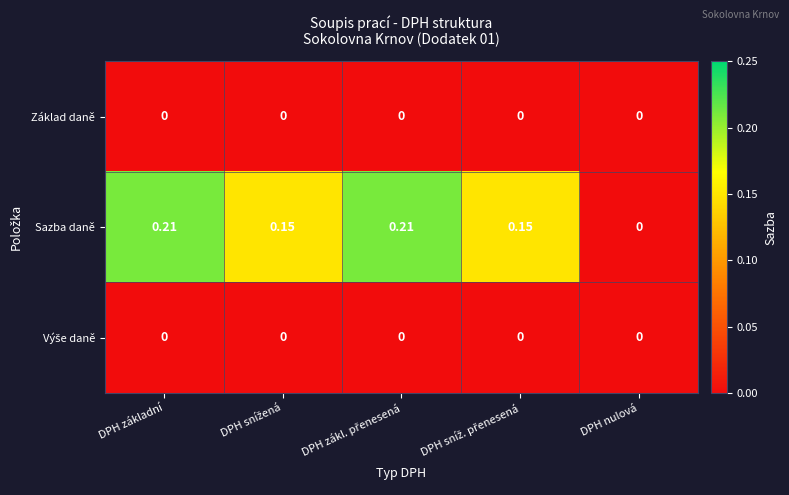

At which label is Sazba daně closest to 0?

DPH nulová